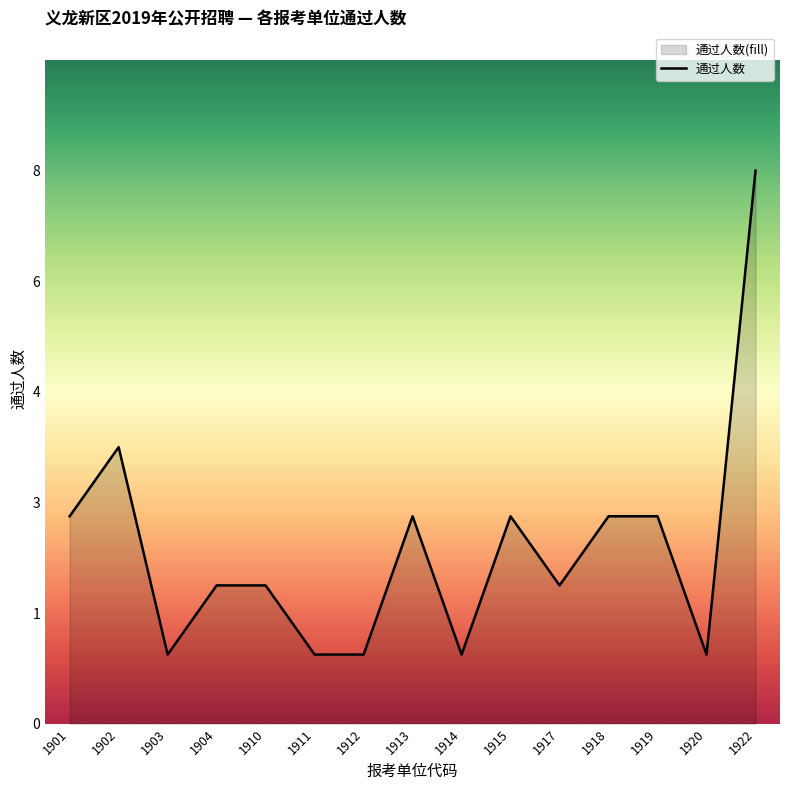

Reading left to right, transcribe all the data shown in this chart.

1901=3	1902=4	1903=1	1904=2	1910=2	1911=1	1912=1	1913=3	1914=1	1915=3	1917=2	1918=3	1919=3	1920=1	1922=8